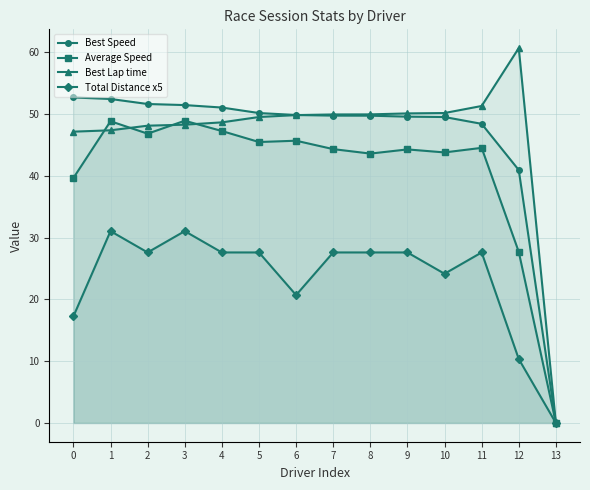

Which series has the largest total across all categories?

Best Lap time